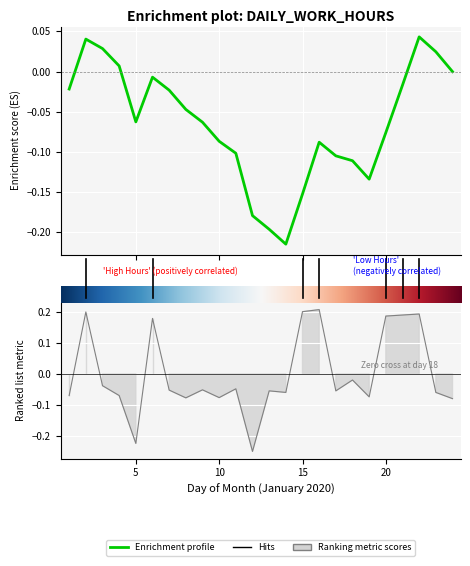

How many negative values are there?

17